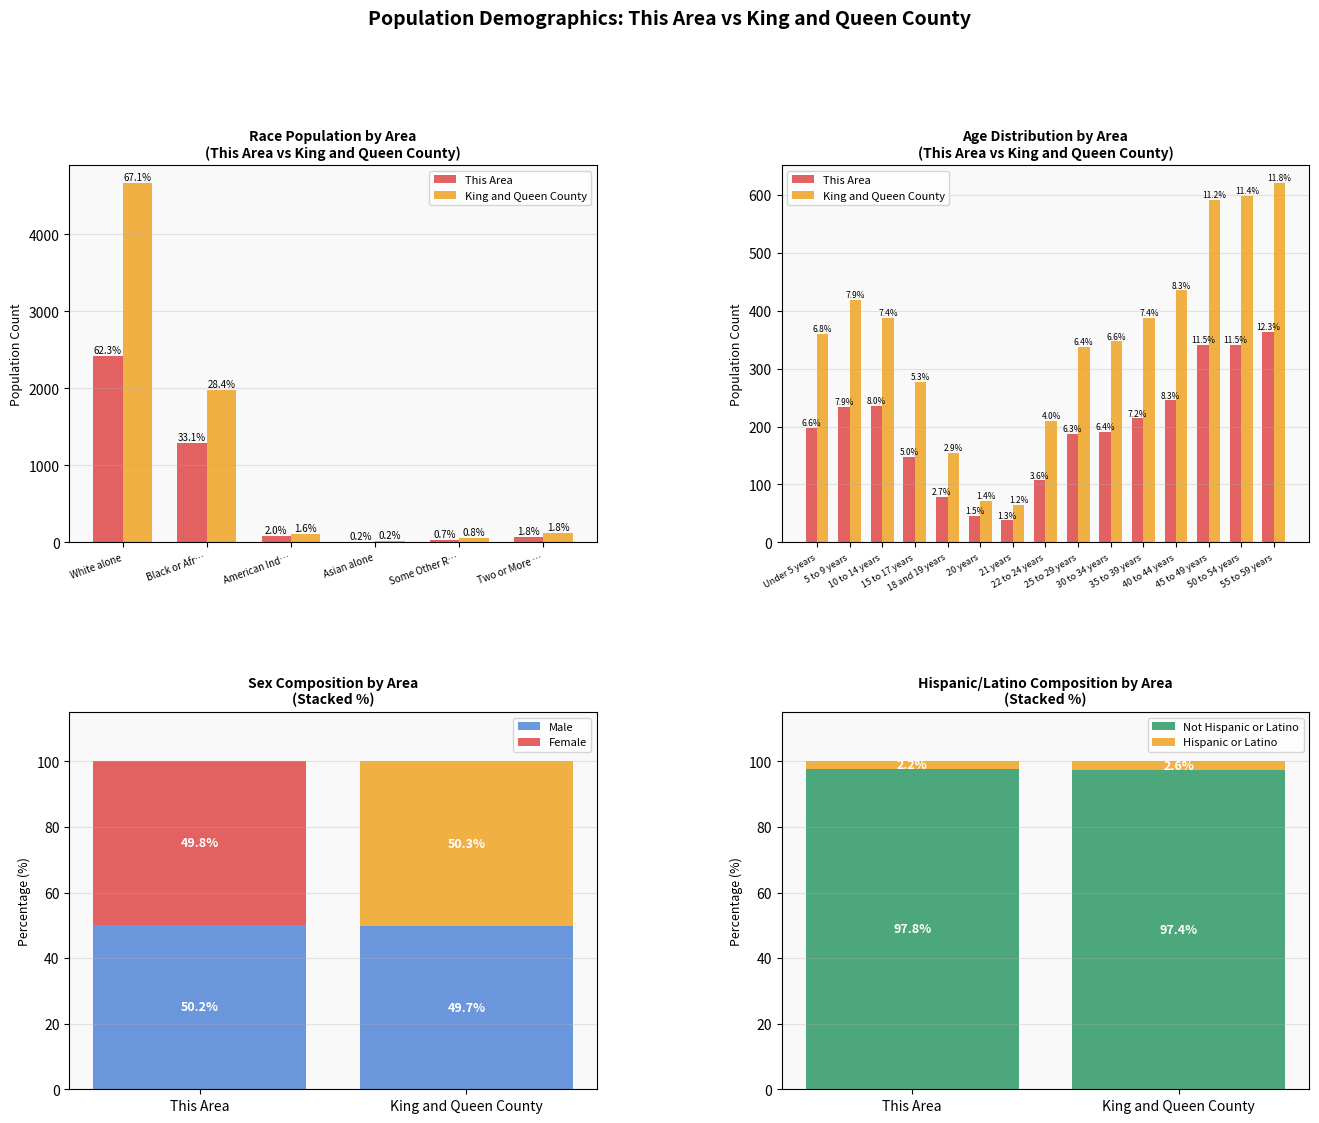

Reading left to right, what are all the values shown in this chart?

This Area: 197	234	236	148	79	45	38	107	188	190	214	245	341	341	364
King and Queen County: 360	418	387	277	154	72	65	210	338	347	388	435	591	598	620